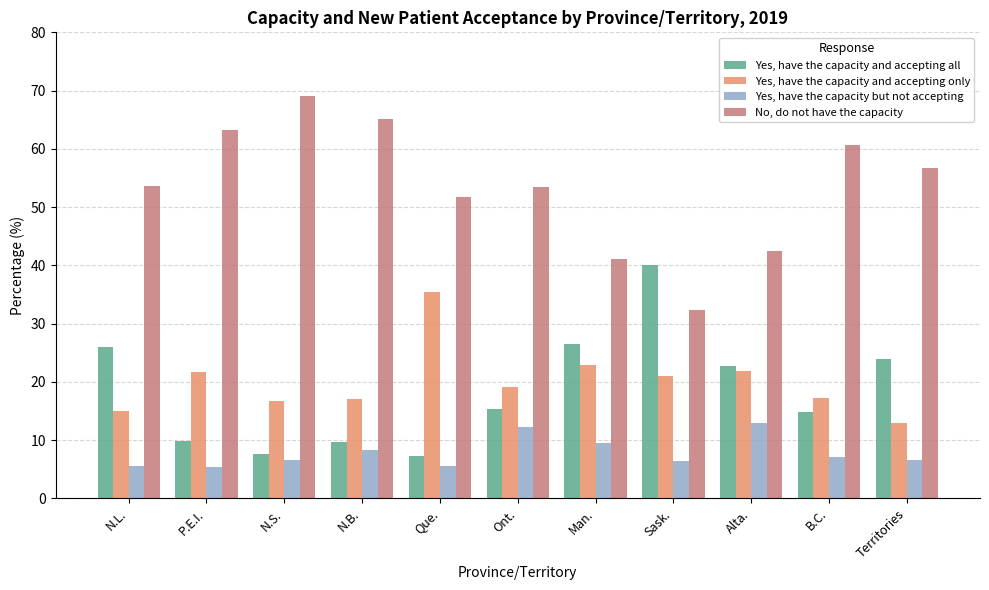

Count the number of categories in the chart.

11